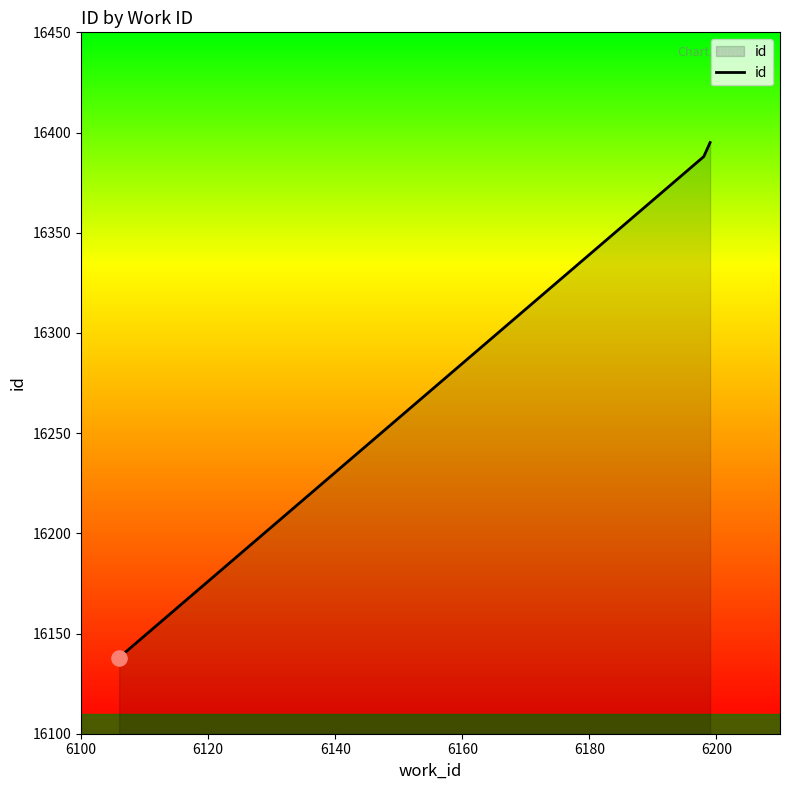

What is the ratio of the value at 6120 to the value at 6100?

1.0